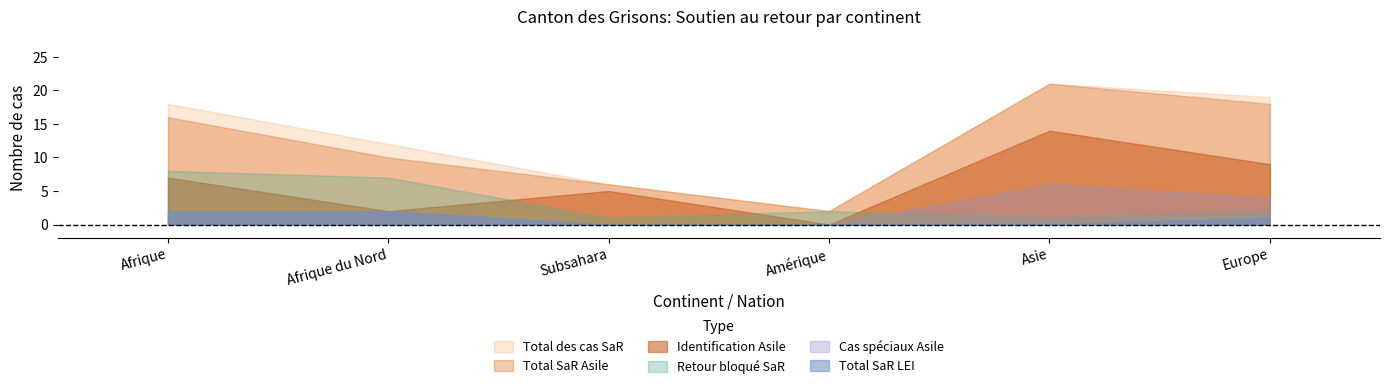

Which has a higher value, Amérique or Afrique?

Afrique